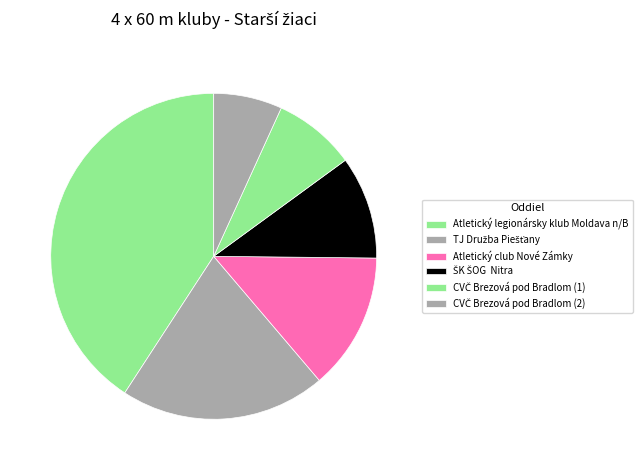

Is it true that Atletický club Nové Zámky is 14% of the pie?

True